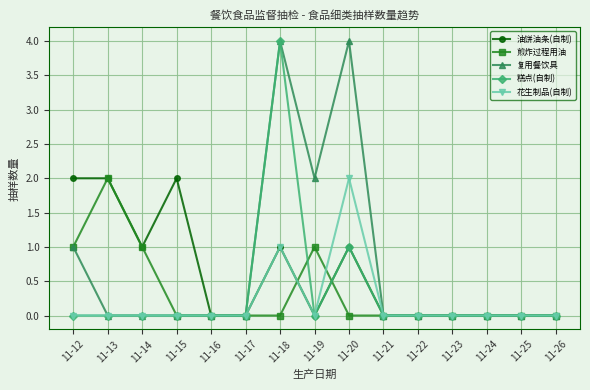

Is it true that 糕点(自制) equals -2 at 11-17?

False